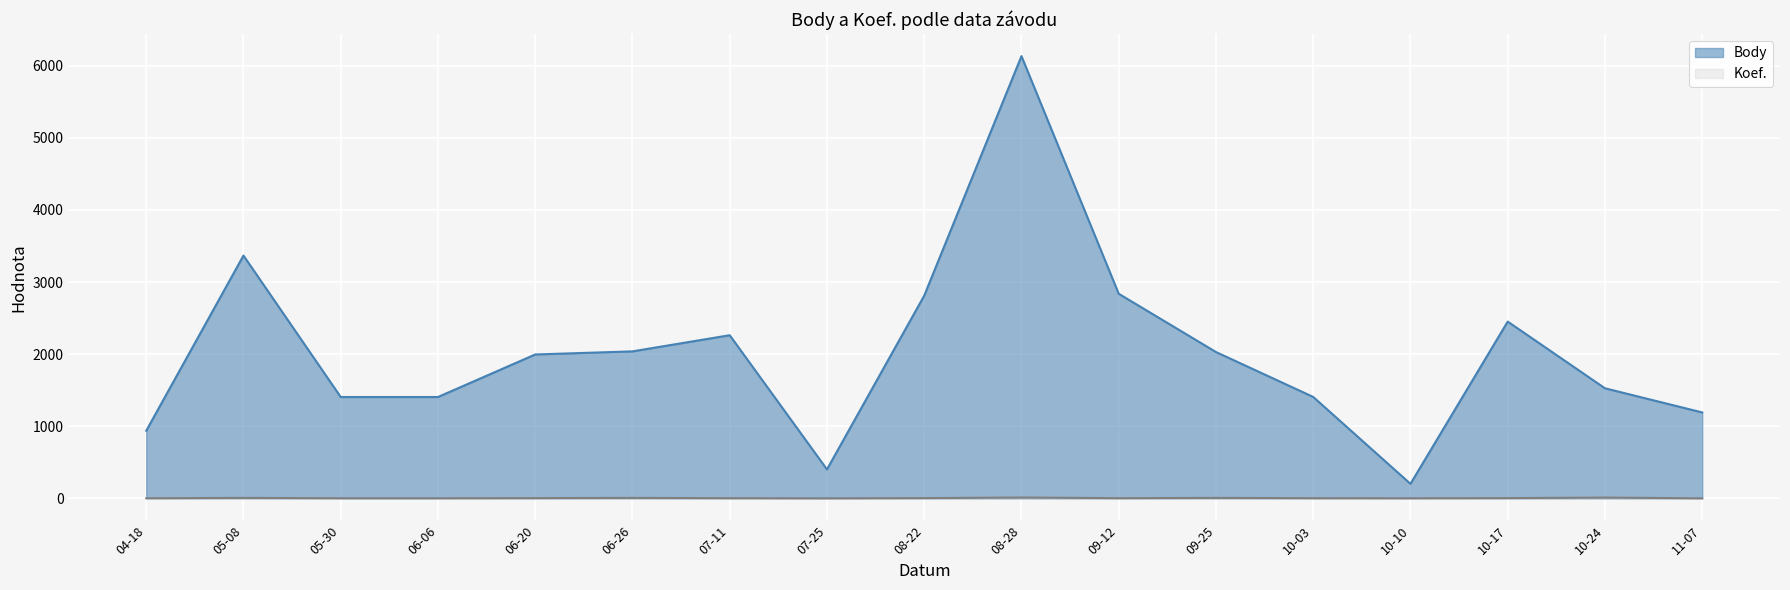

Between 04-18 and 06-20, which series saw the biggest shift?

Body